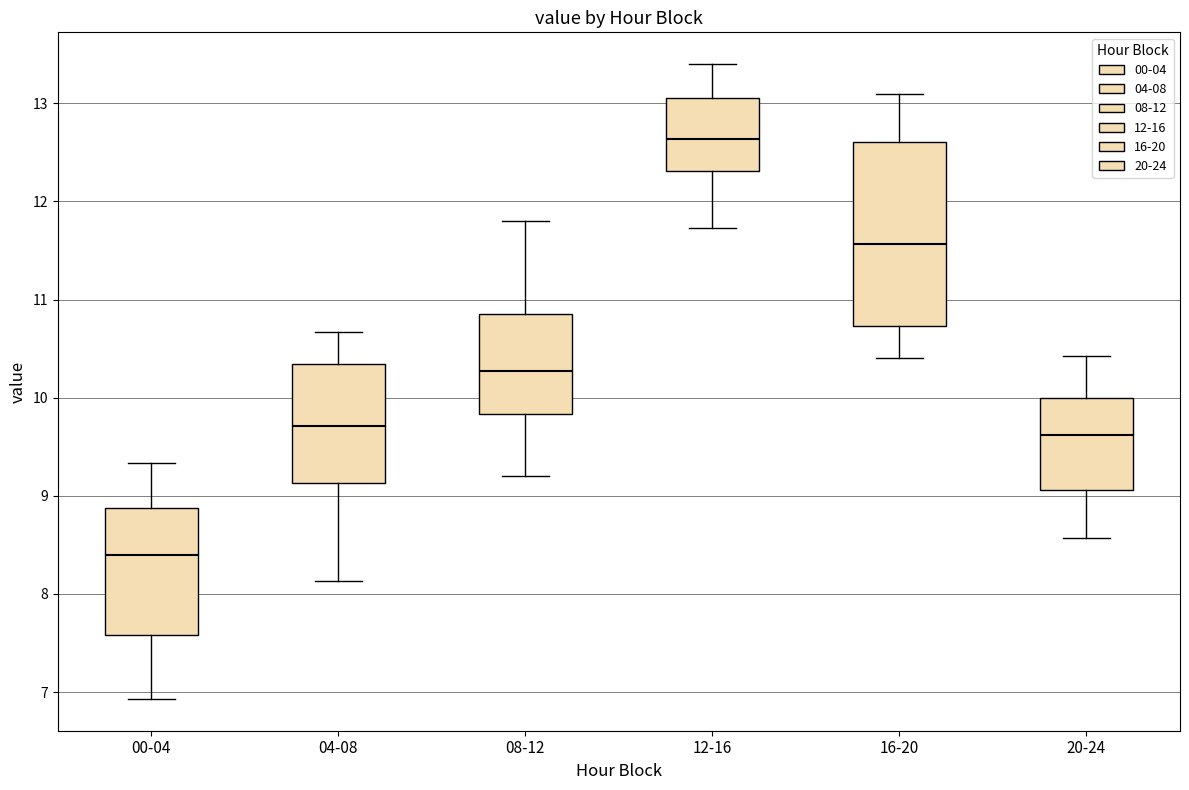

Which box has the highest median line?

12-16